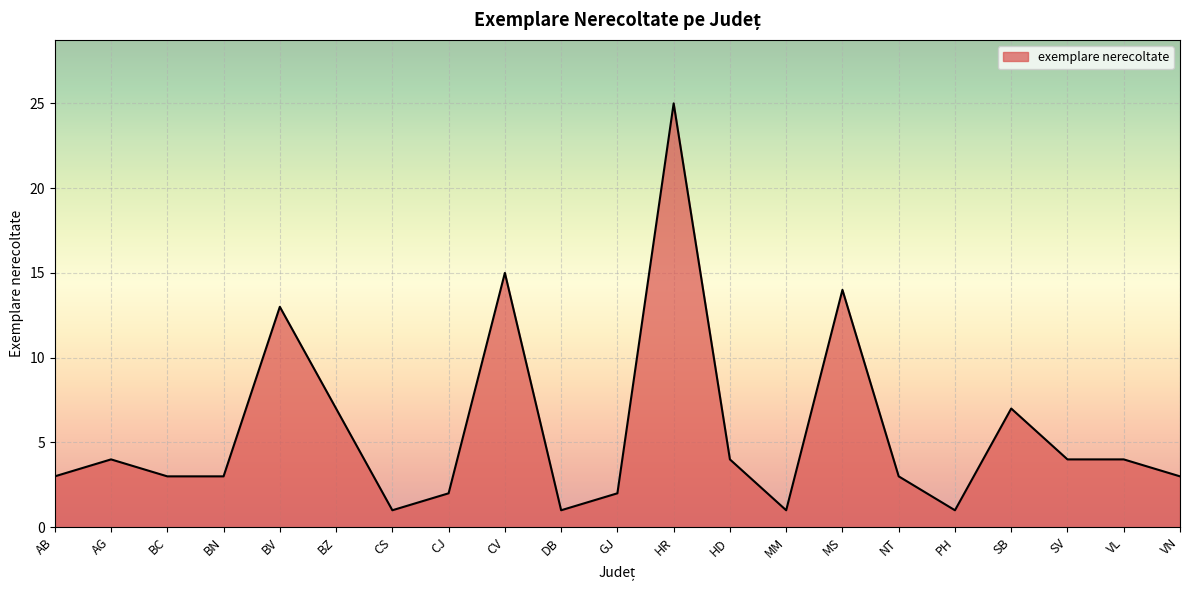

What position from the right is PH?

5